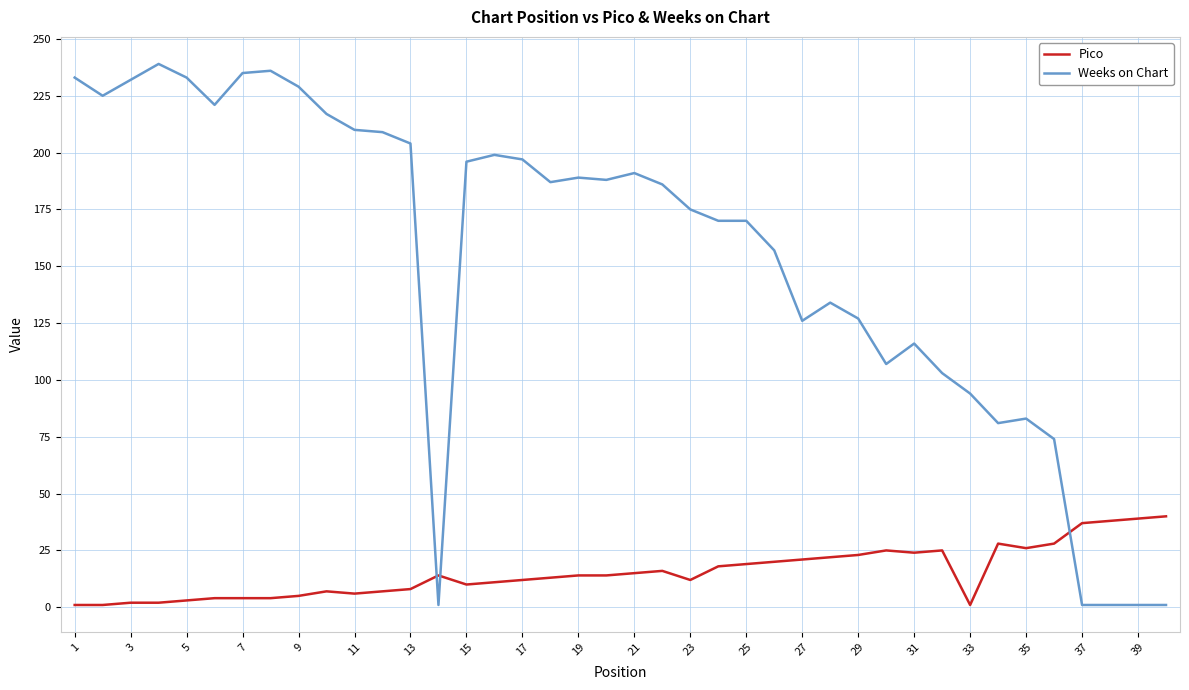

Which series has the largest range (max minus min)?

Weeks on Chart